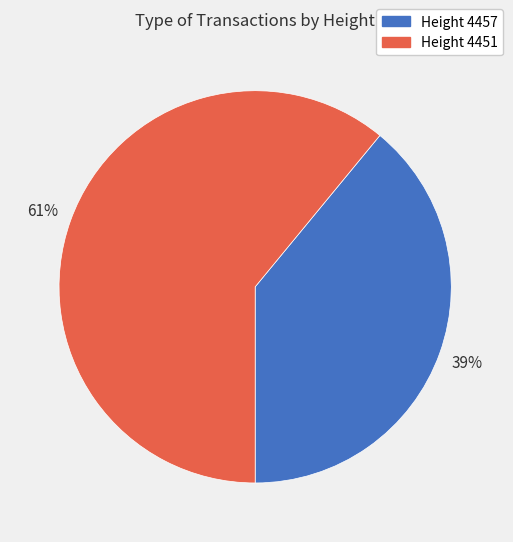

Is there a majority slice in this chart?

Yes